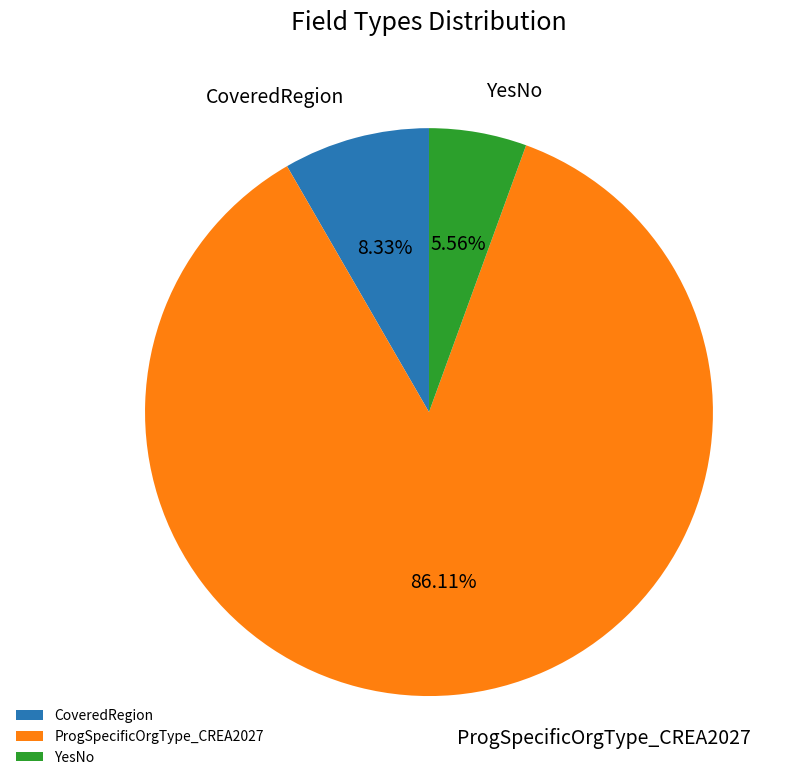

To the nearest percent, what percentage of the pie is YesNo?

6%